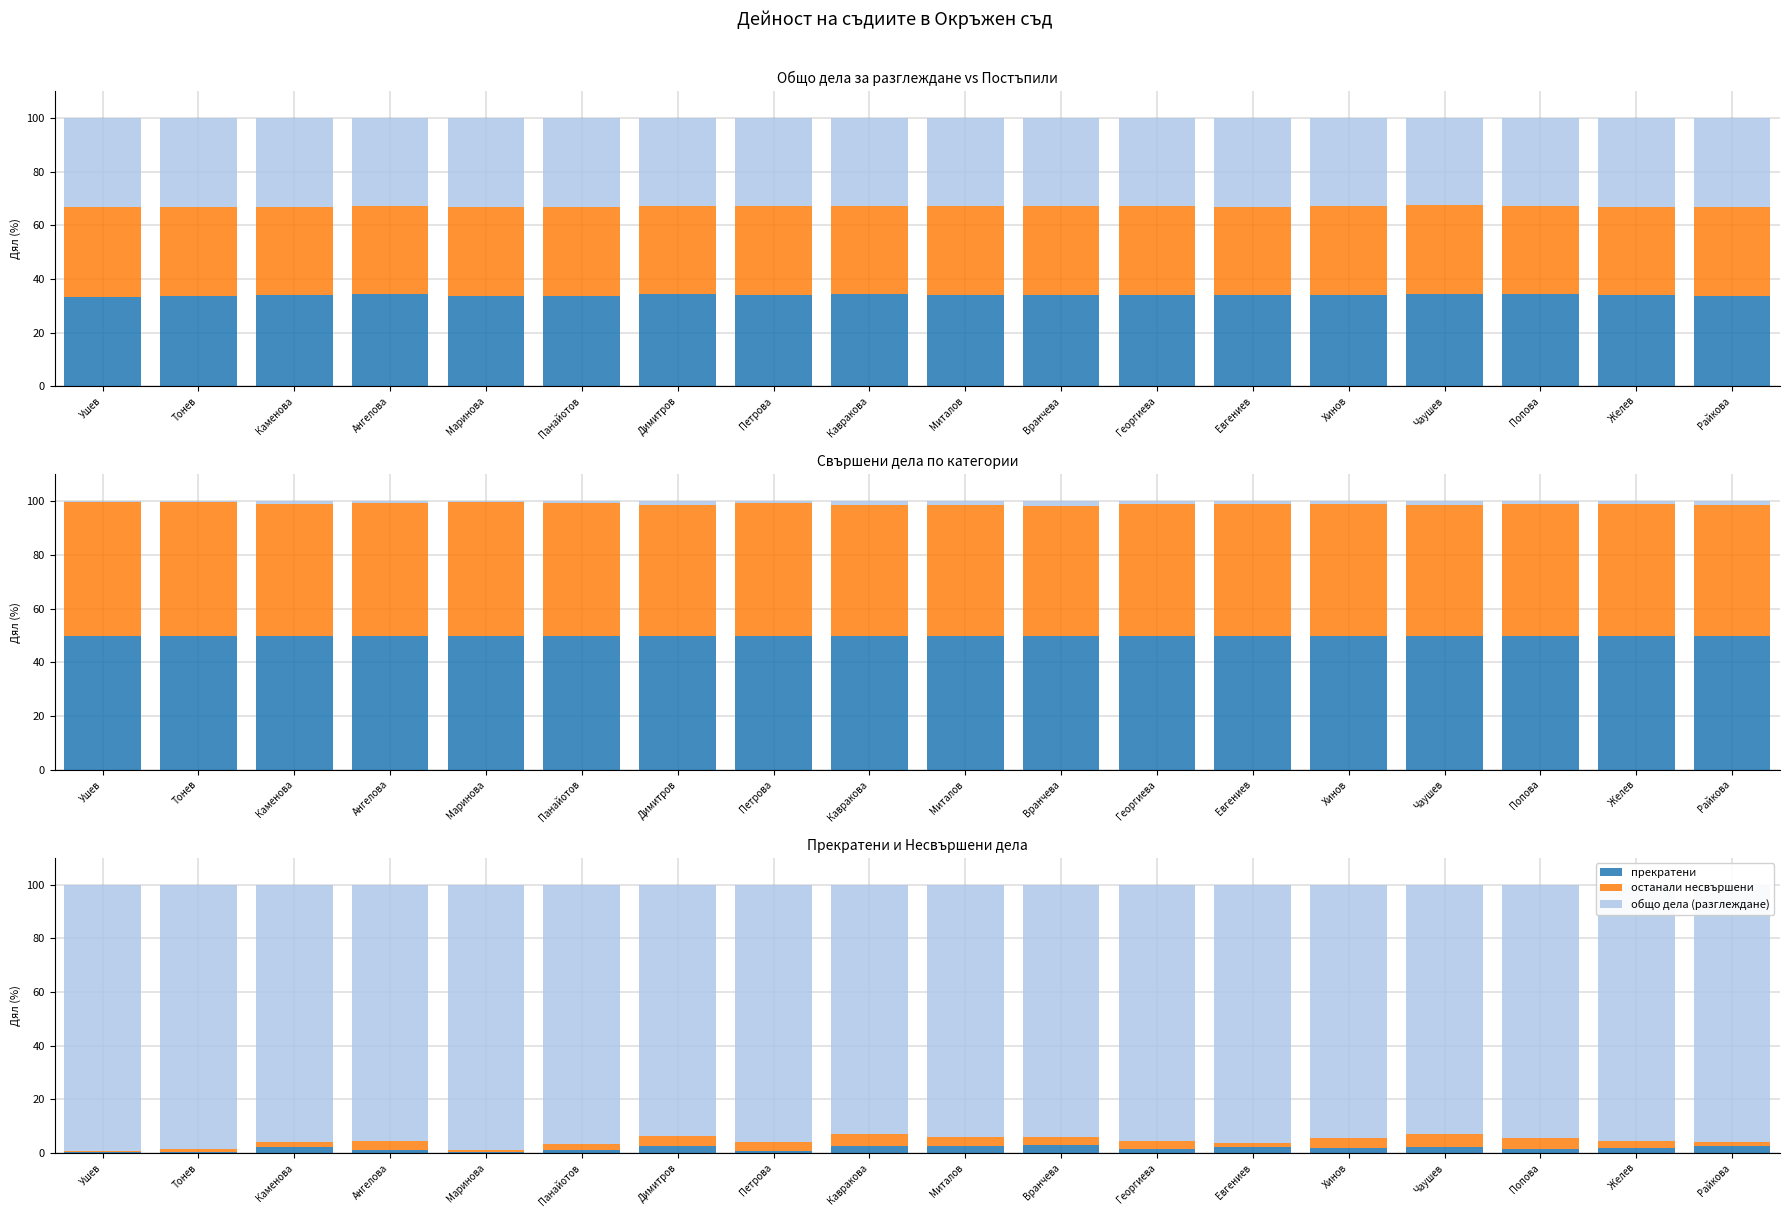

Which label corresponds to the largest value in the chart?

Ушев